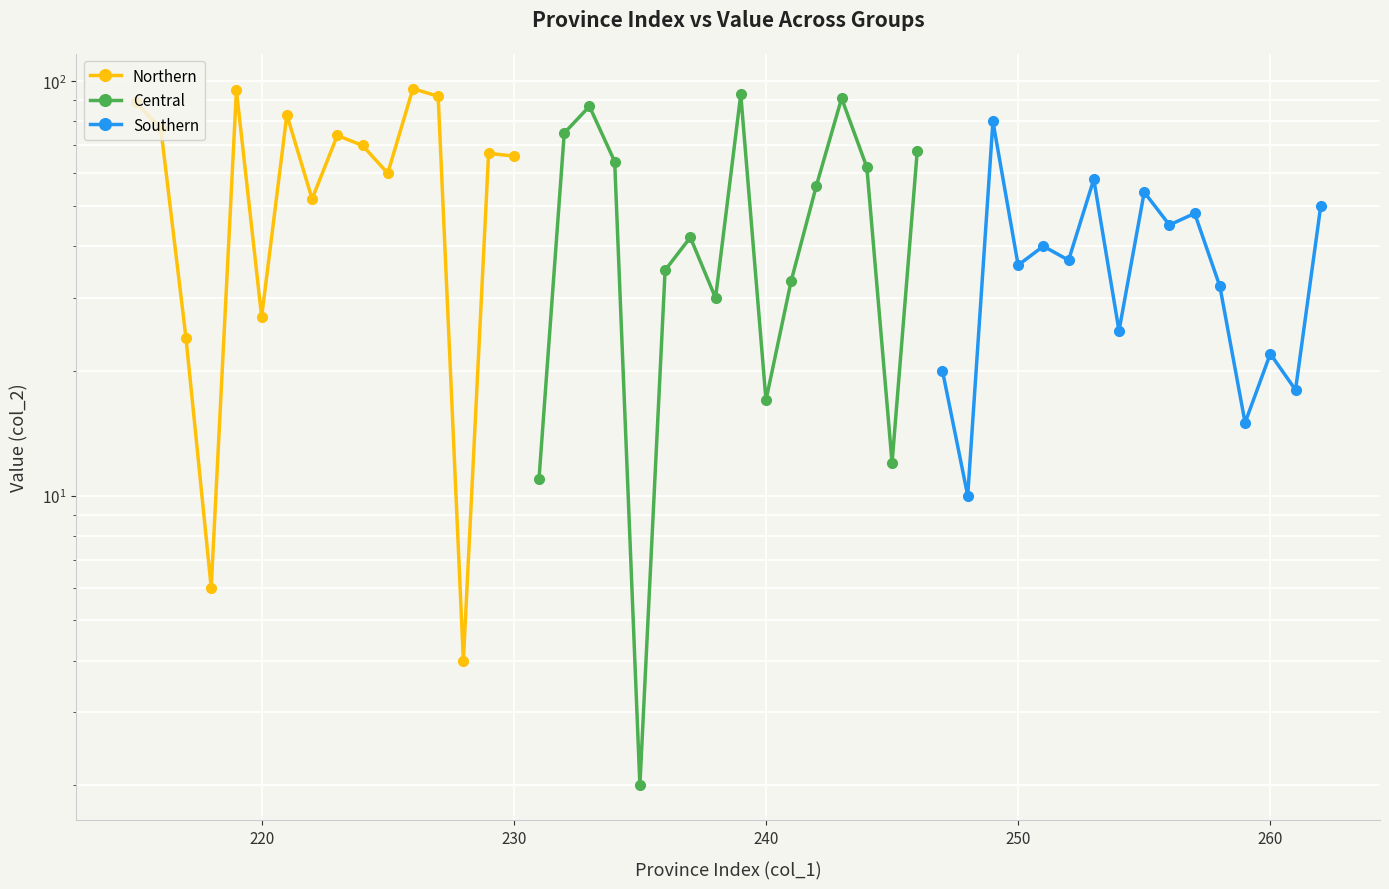

In Central, how many points are higher than both neighbors (excluding endpoints)?

4